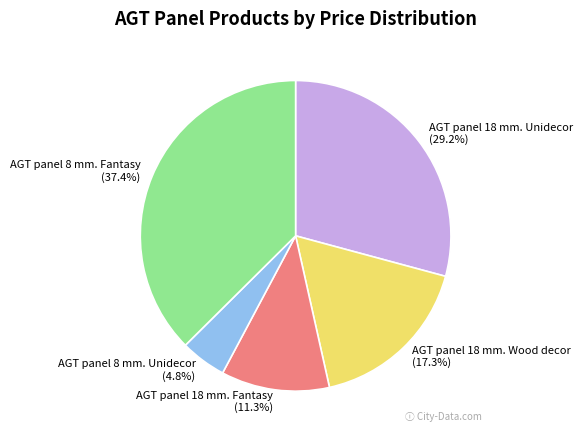

To the nearest percent, what is the difference between the AGT panel 18 mm. Unidecor and AGT panel 8 mm. Fantasy slice percentages?

8%